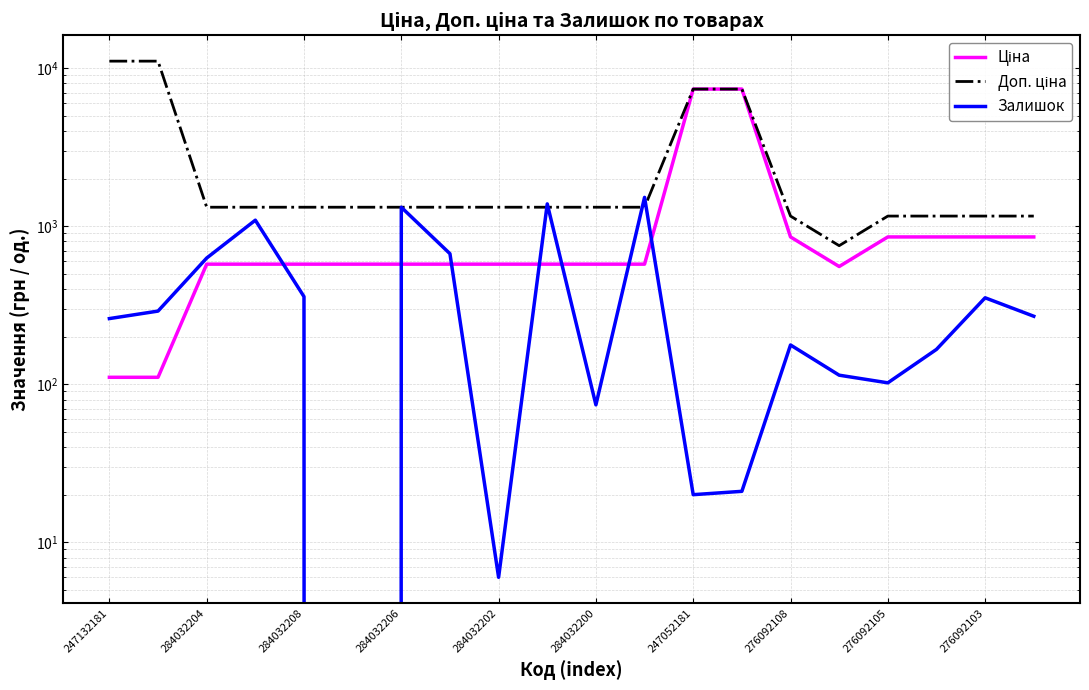

What is the difference between the second highest and second lowest values in the Ціна series?

7249.6